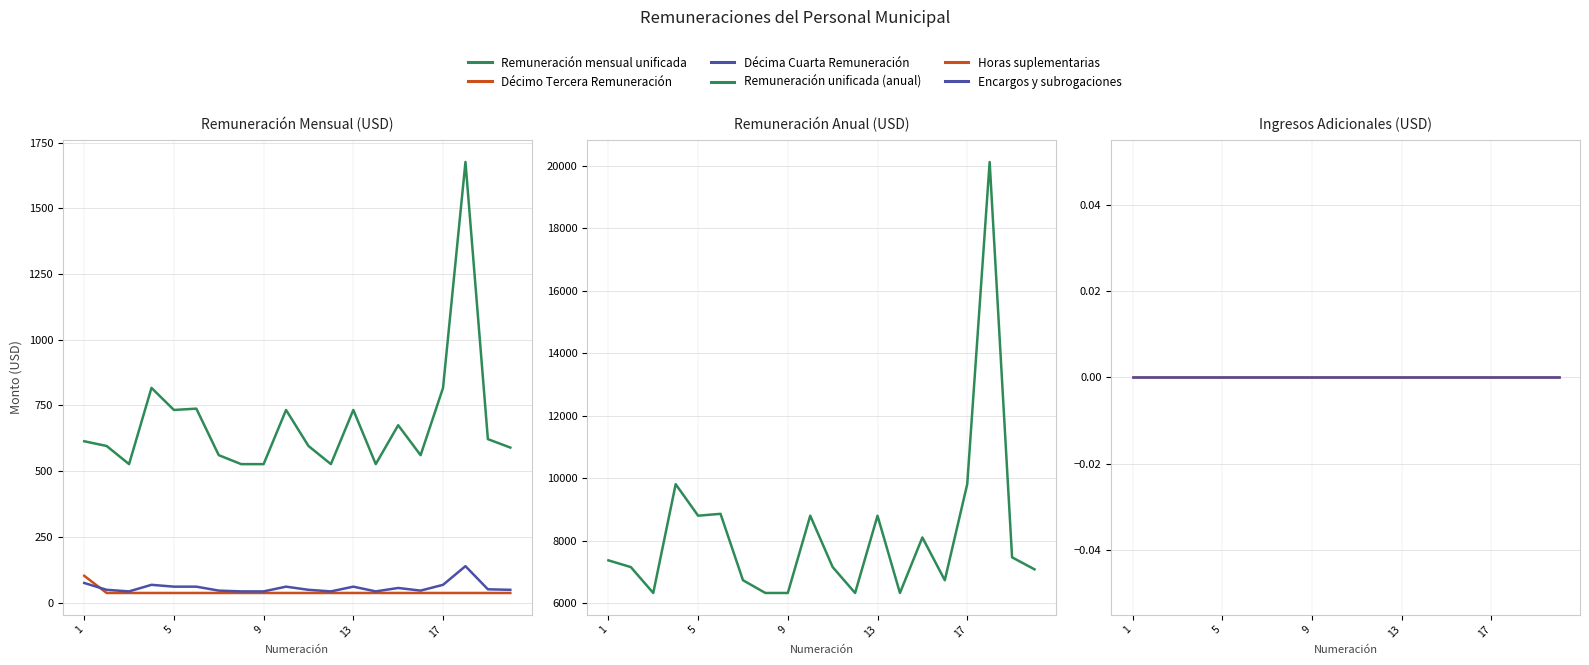

Does the chart display data point markers on the line(s)?

No